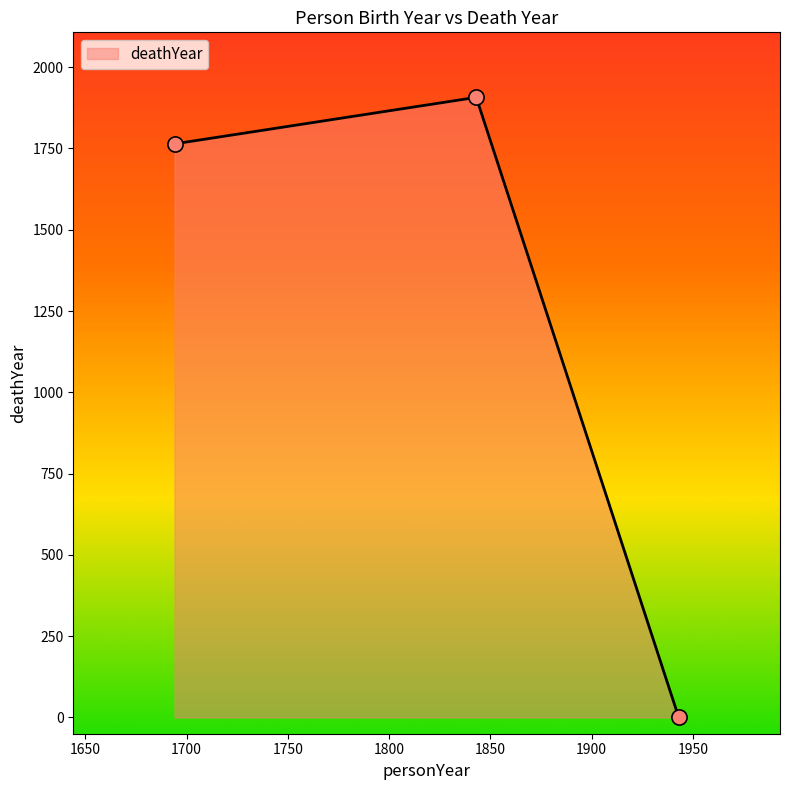

What is the sum of all values?

3671